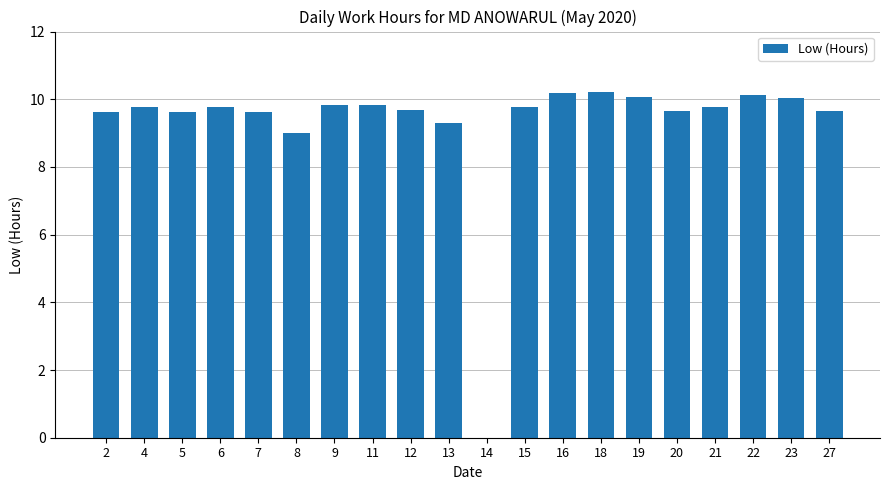

Is it true that the value at 23 is 16.7?

False